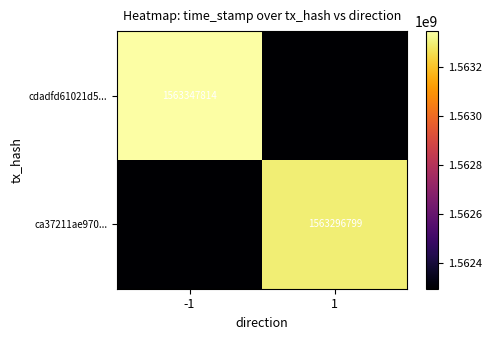

True or false: cdadfd61021d5... has a value of 1563347814 at -1.

True